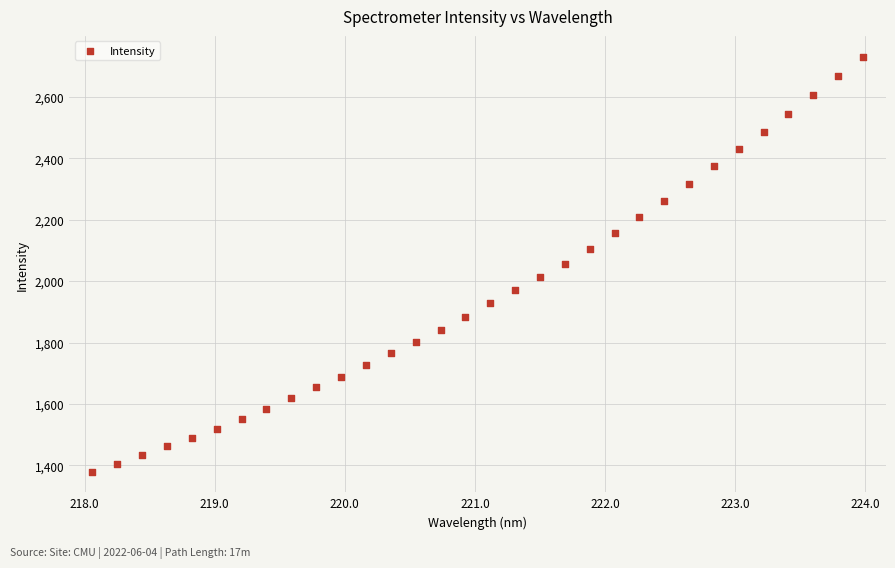

What is the range of Y values (max minus min)?

1351.9